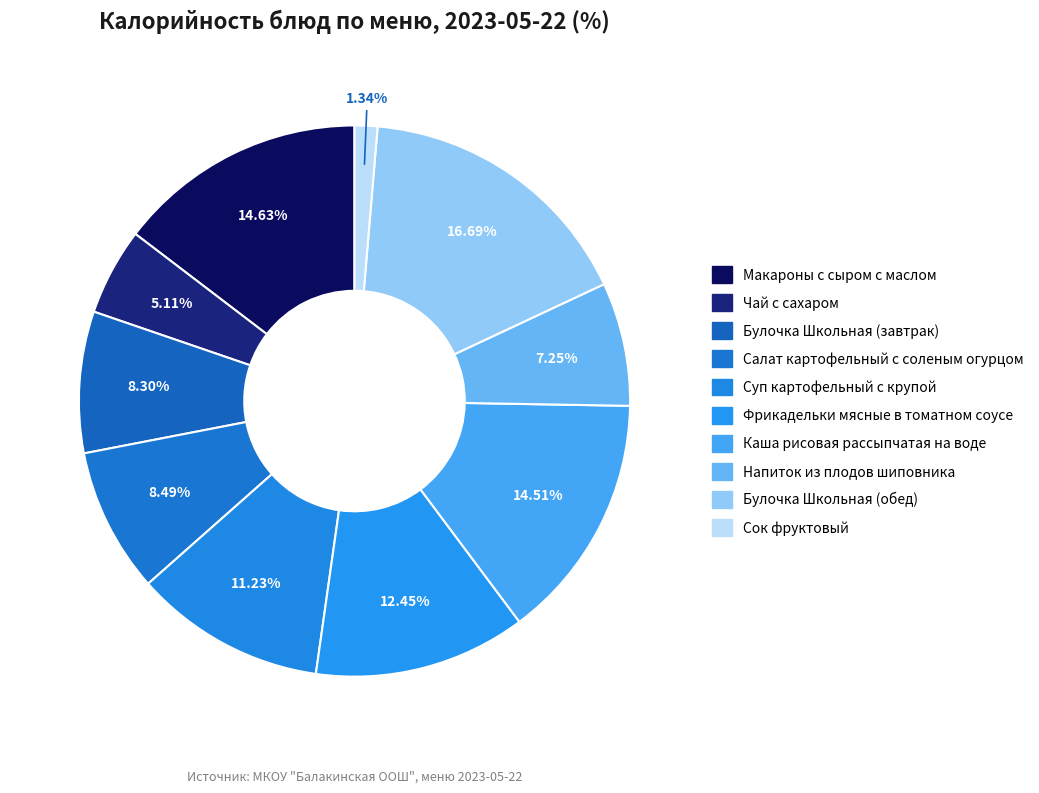

Which category has the smallest portion of the pie?

Сок фруктовый